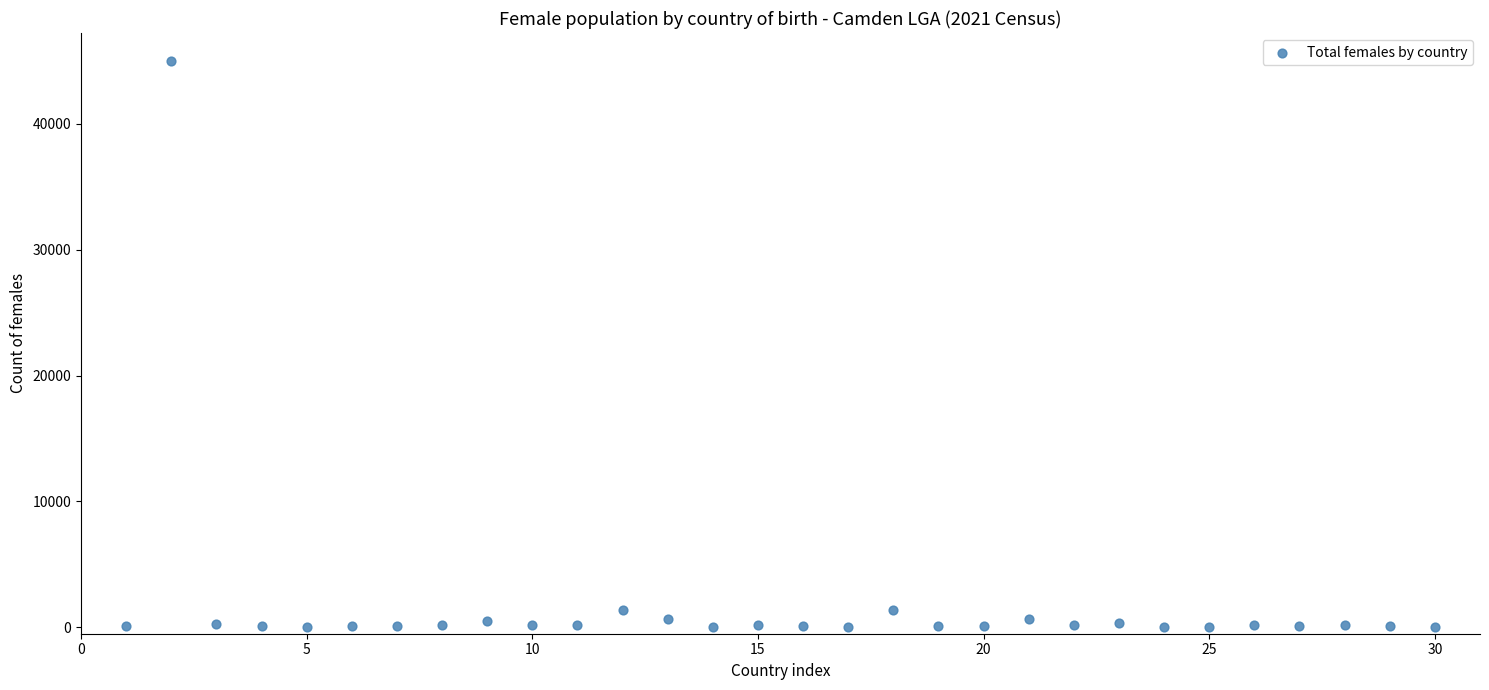

What is the range of Y values (max minus min)?

44931